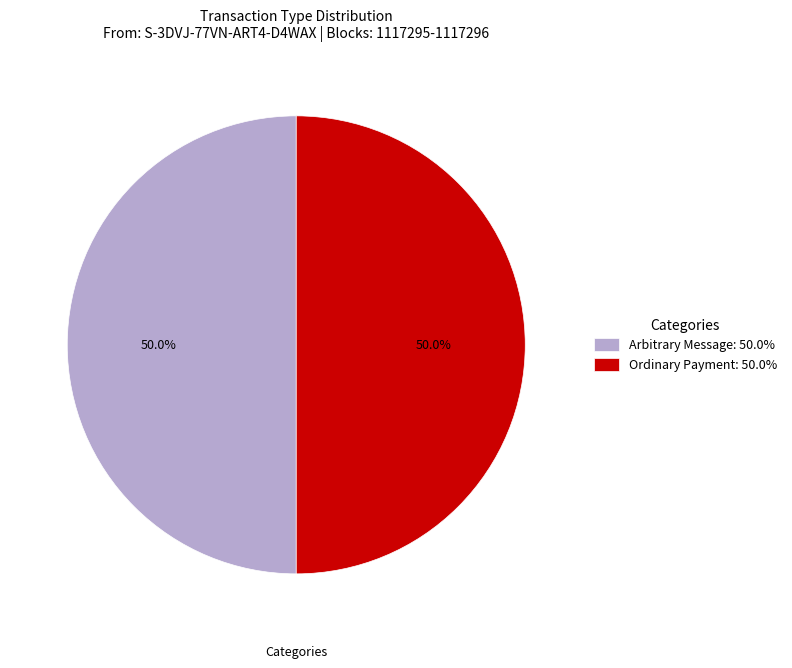

How many slices are in this pie chart?

2